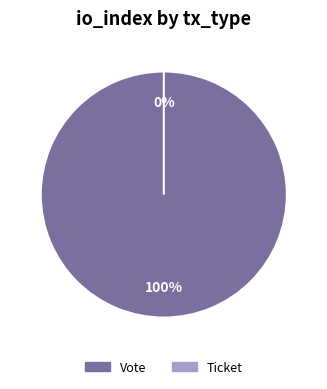

Is there any slice that represents more than half of the pie?

Yes